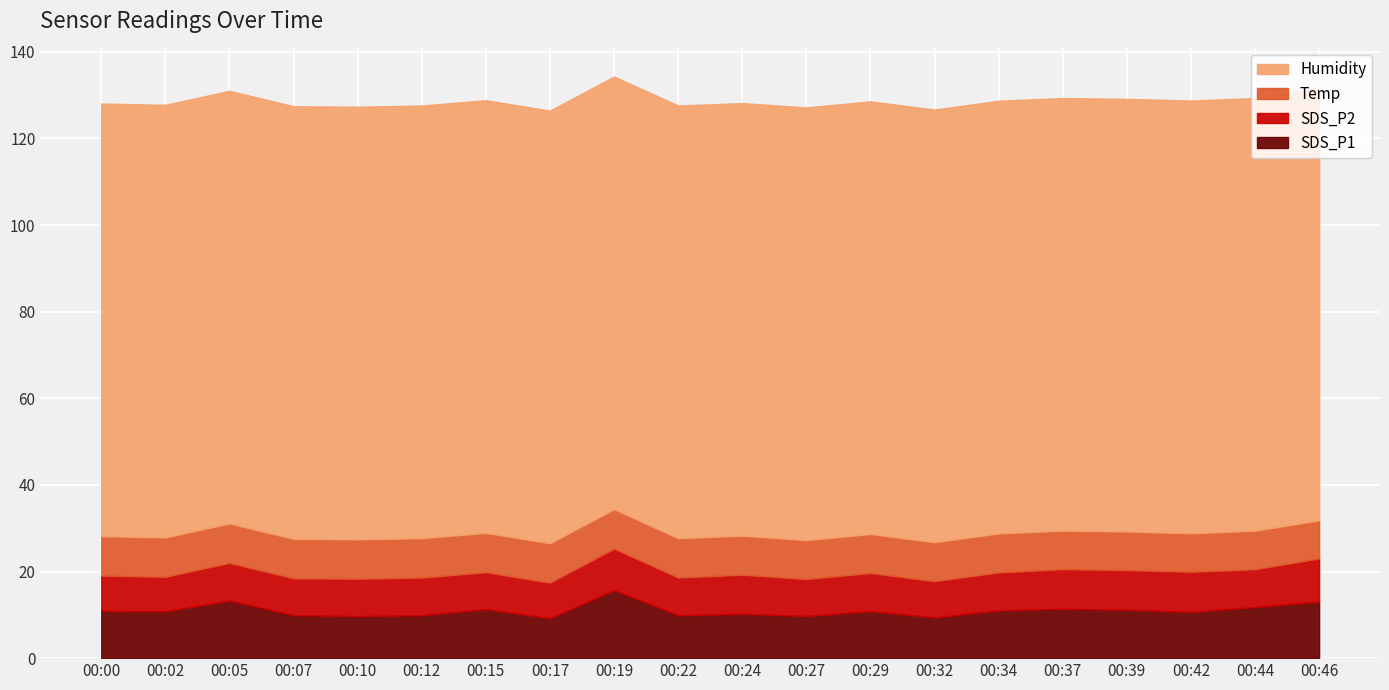

True or false: SDS_P1 and Humidity cross at least once.

False